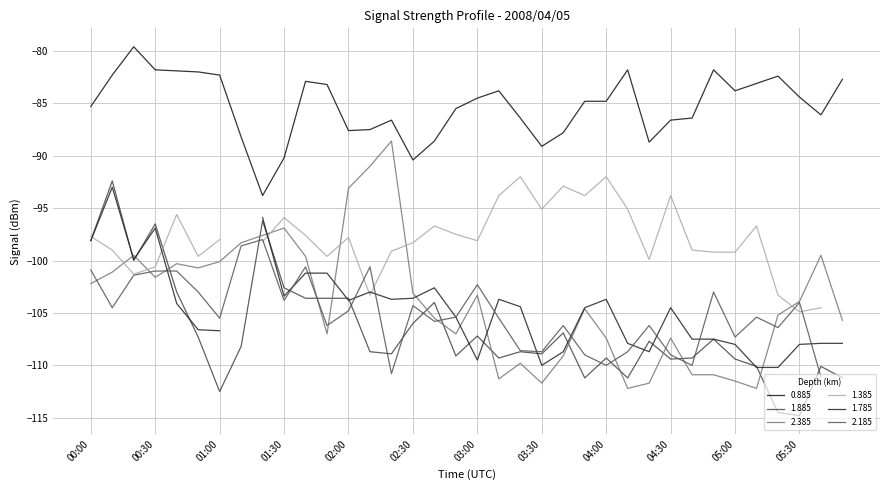

At which category does 0.885 reach its first local valley?

01:20